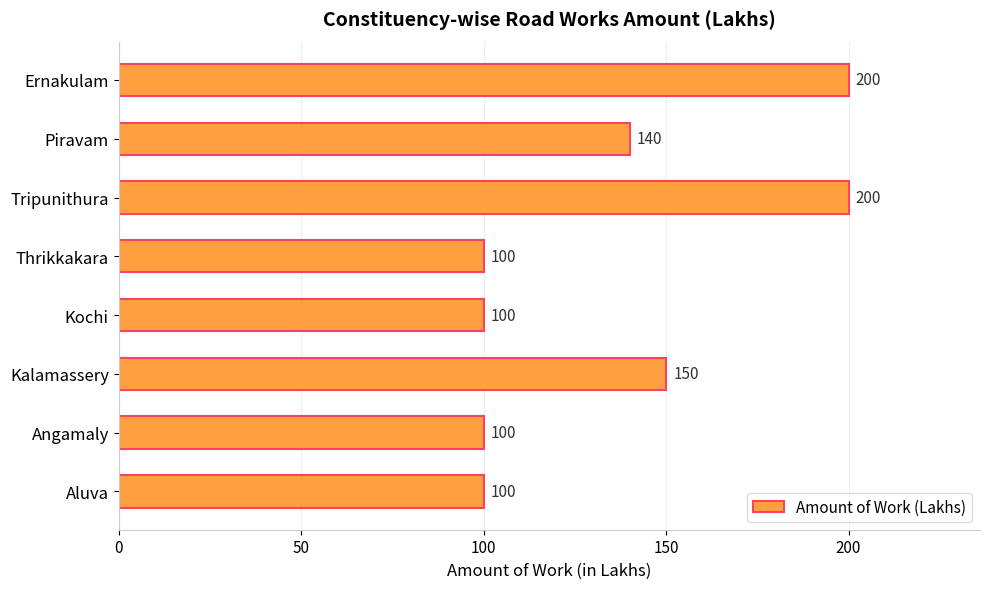

True or false: the data shows 100 at Aluva.

True